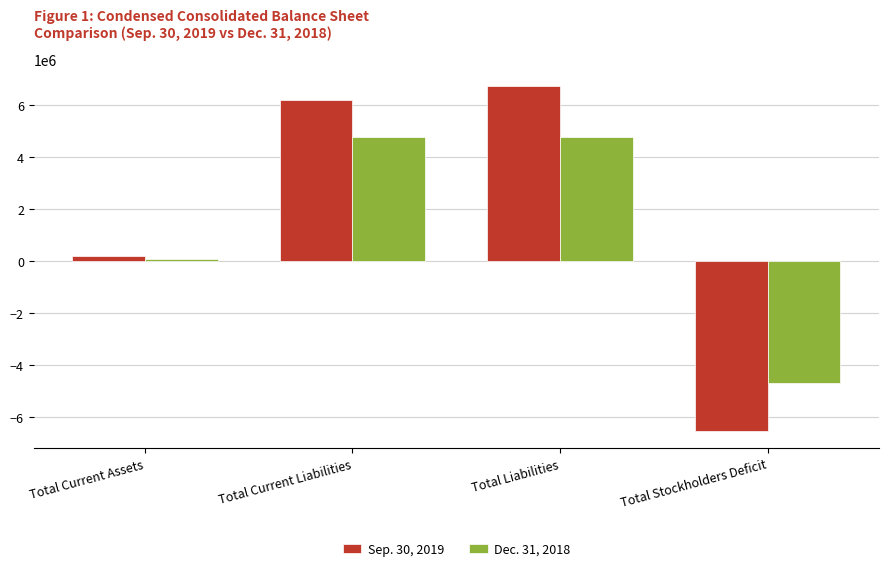

The value of Sep. 30, 2019 at Total Liabilities is 6716007. True or false?

True